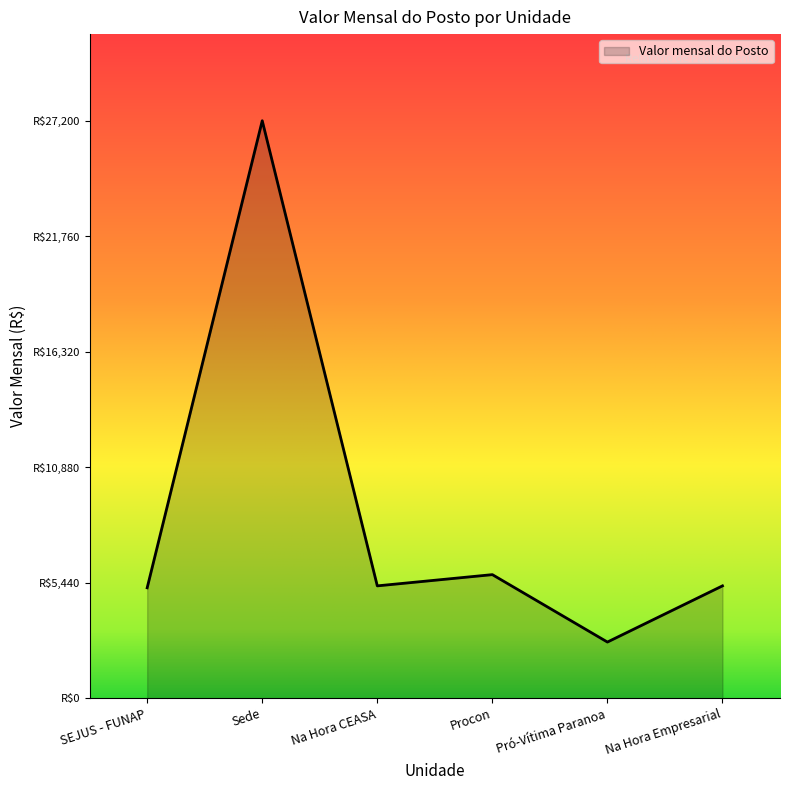

What is the difference between the second highest and minimum values?

3175.5